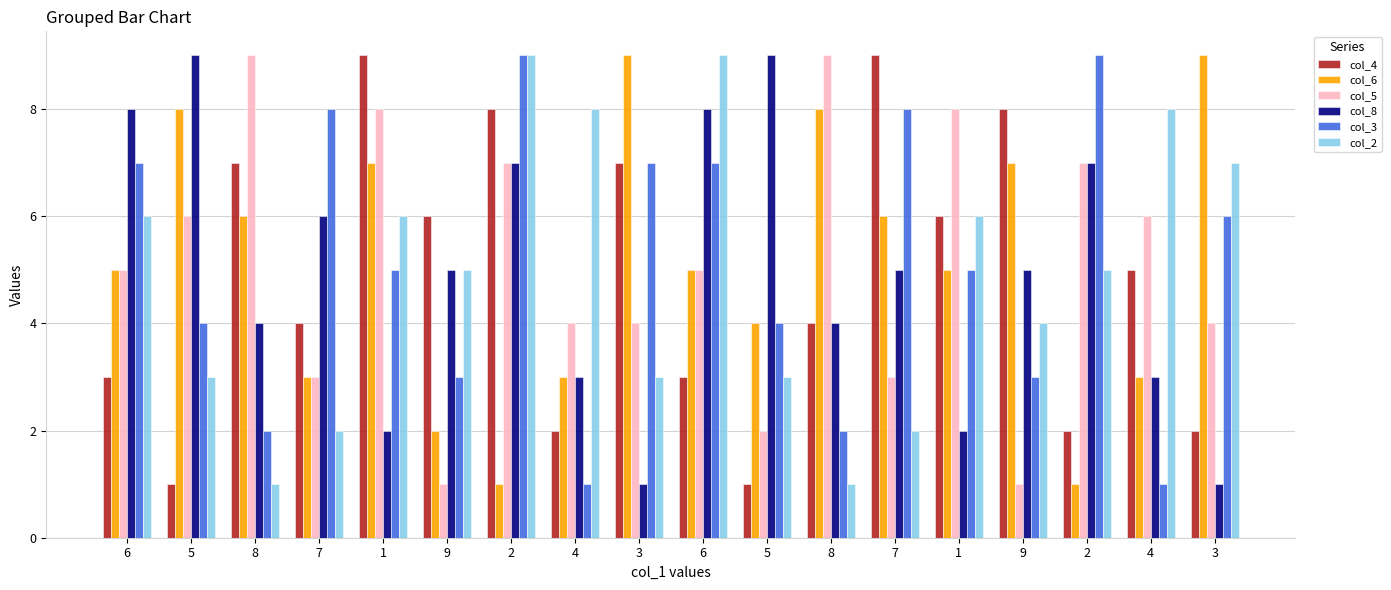

Which series has the largest total across all categories?

col_6